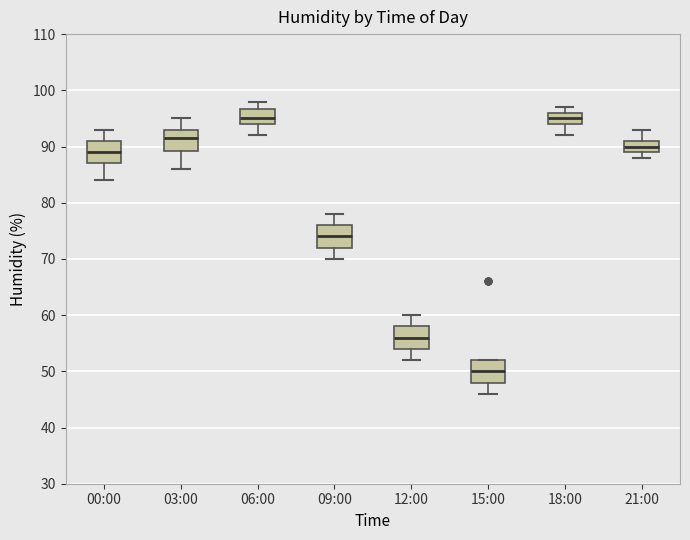

Where is the lower edge of the box for 06:00 on the y-axis? The values are not printed on the chart, so give them approximately, as read against the axis.

94